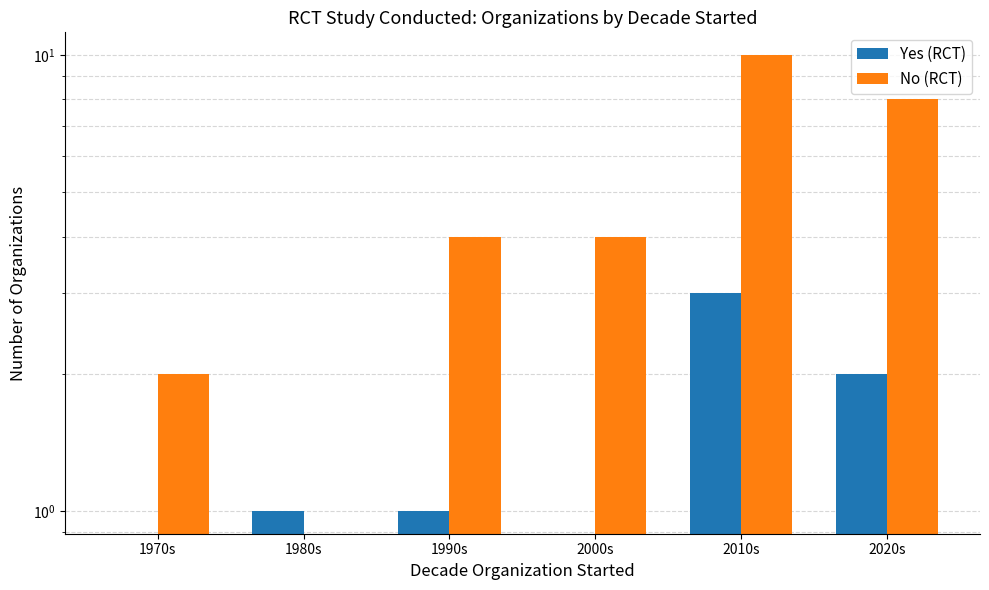

How many data points does each series have?

6